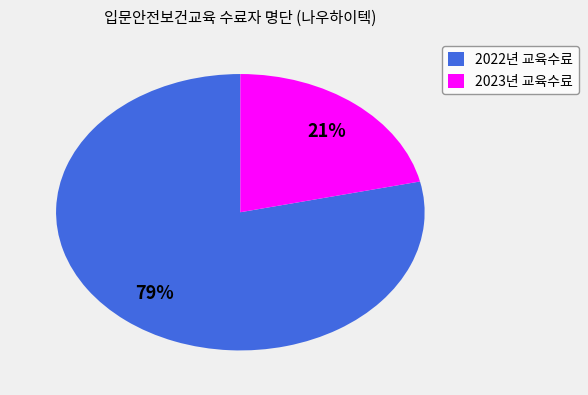

What is the largest slice in the pie chart?

2022년 교육수료